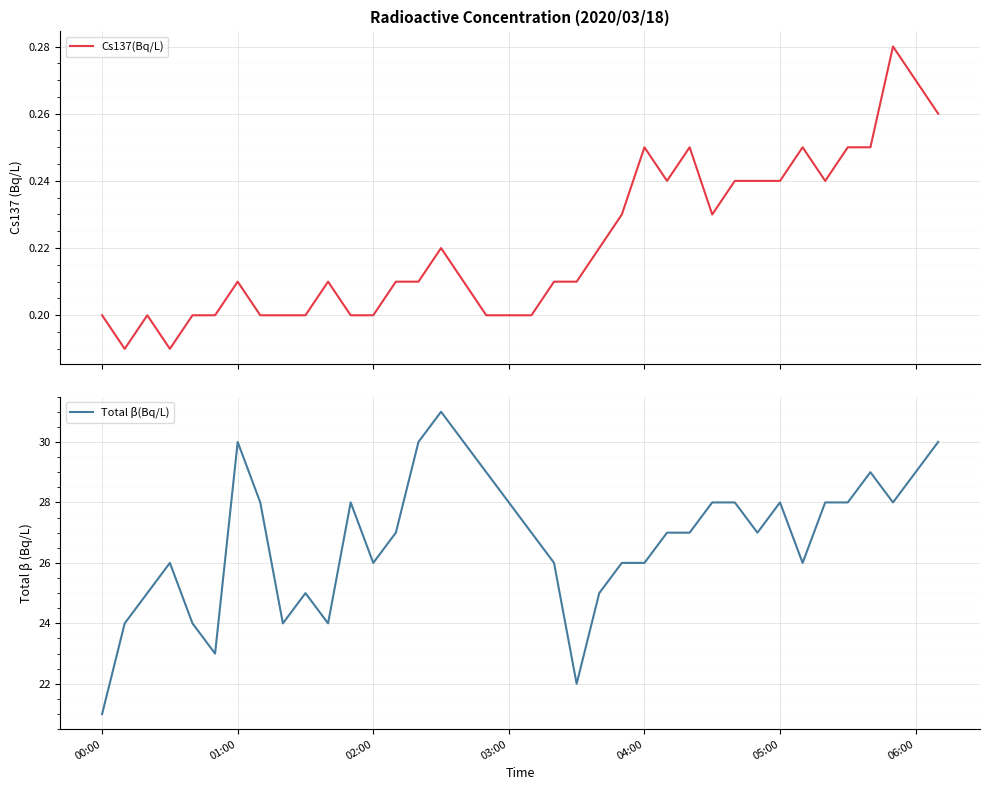

How many lines are shown in the chart?

2